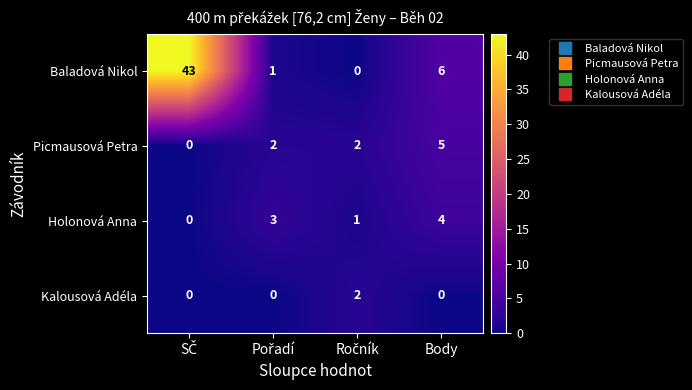

What is the maximum value for Baladová Nikol?

43